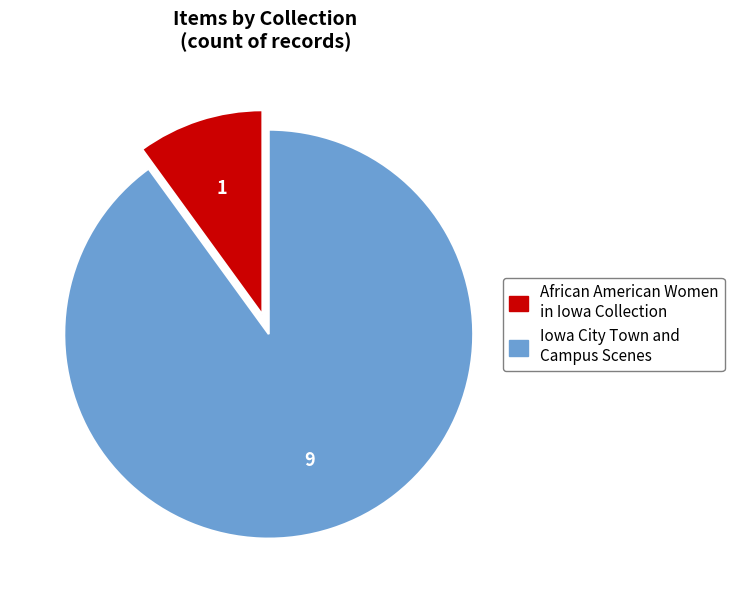

Is it true that Iowa City Town and Campus Scenes is 98% of the pie?

False